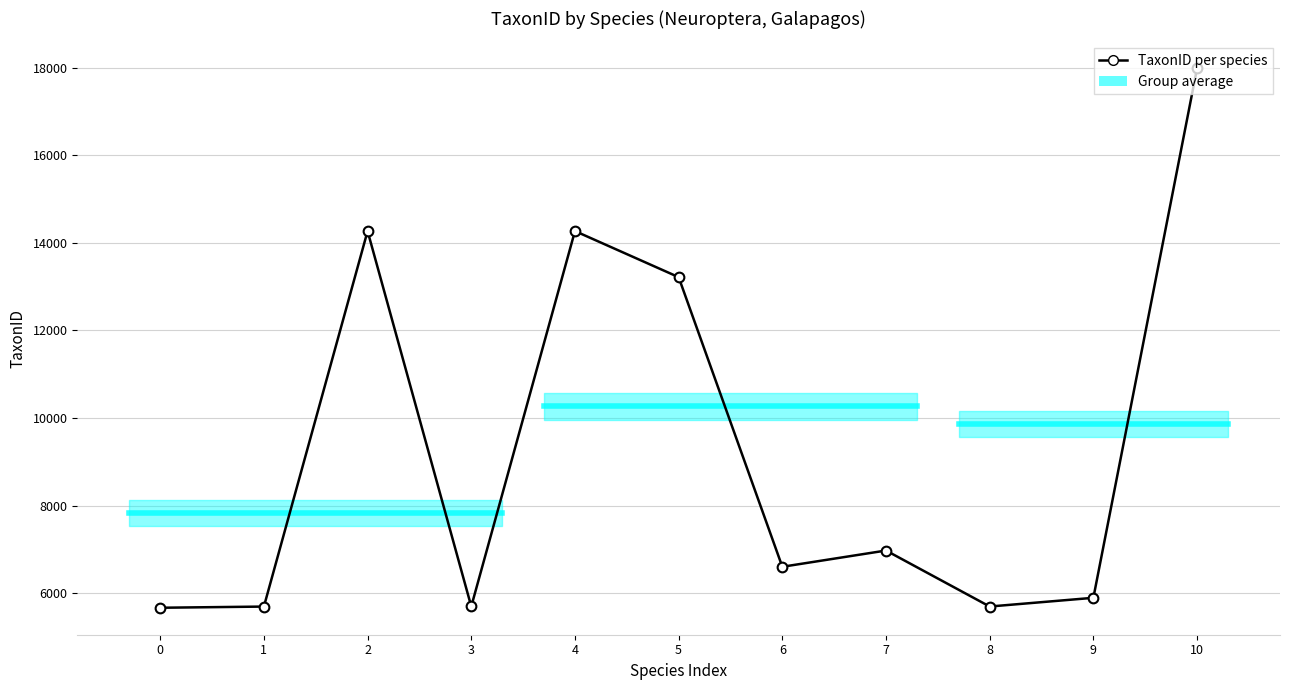

Where is the first local maximum?

2